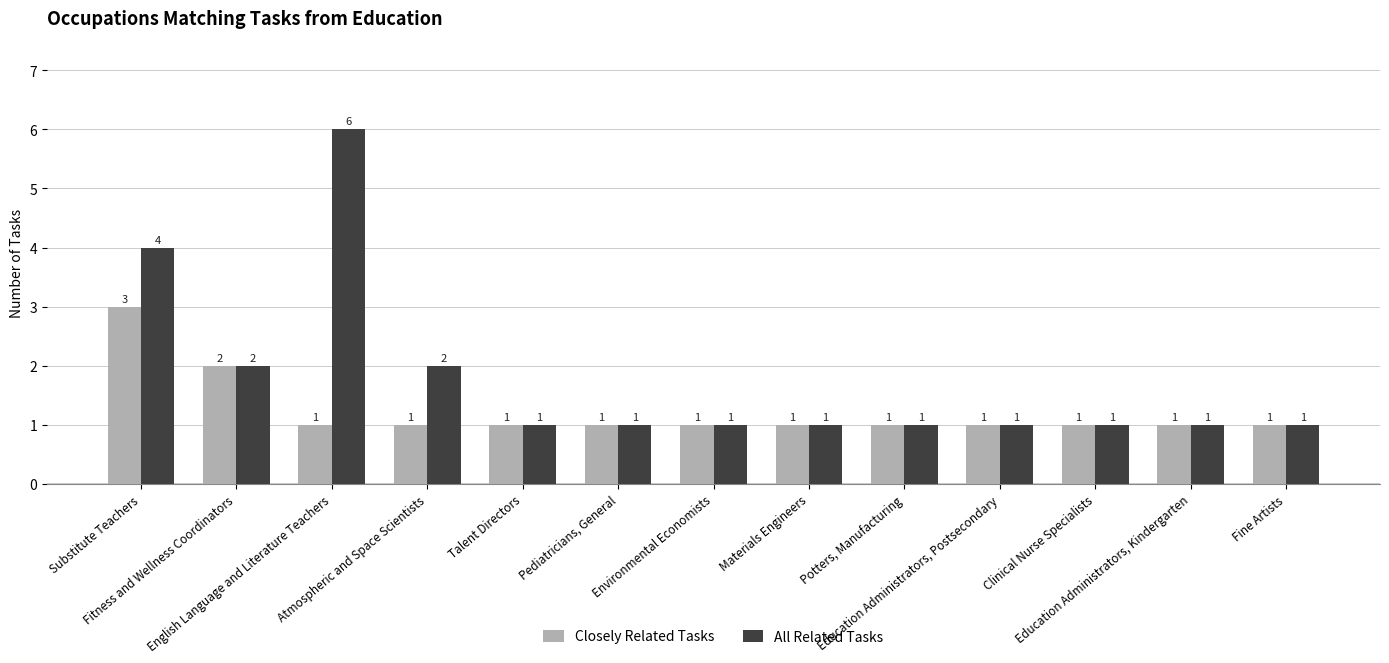

What position from the left is Pediatricians, General?

6